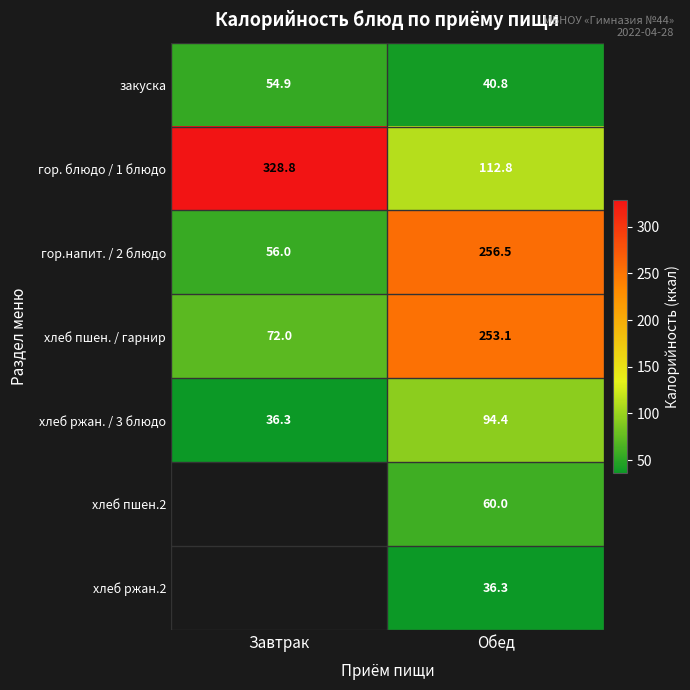

Is it true that хлеб пшен. / гарнир equals 125.0 at Завтрак?

False